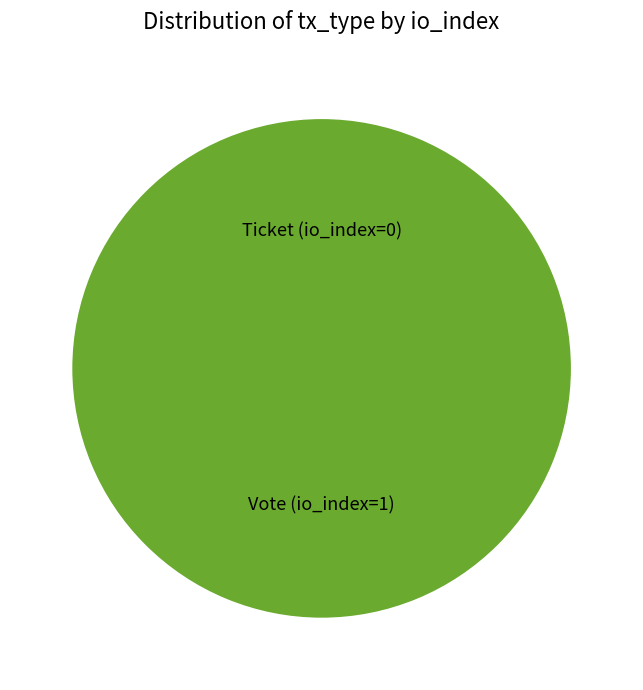

To the nearest percent, what portion does Vote (io_index=1) represent?

100%